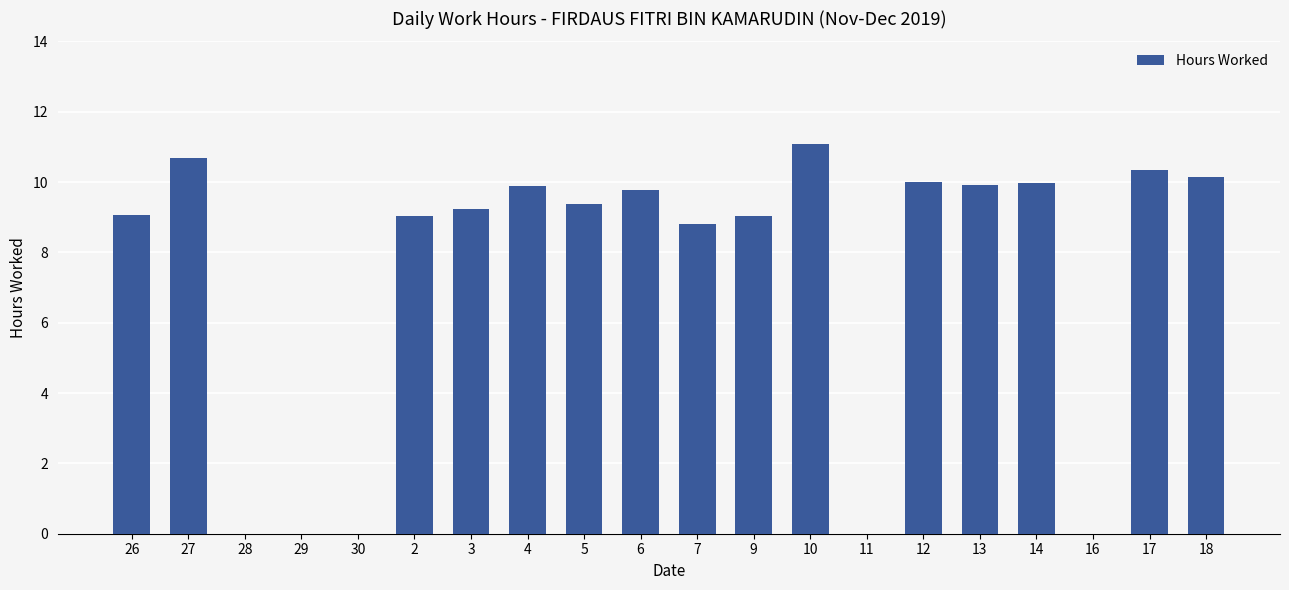

What is the maximum value shown in the chart?

11.1